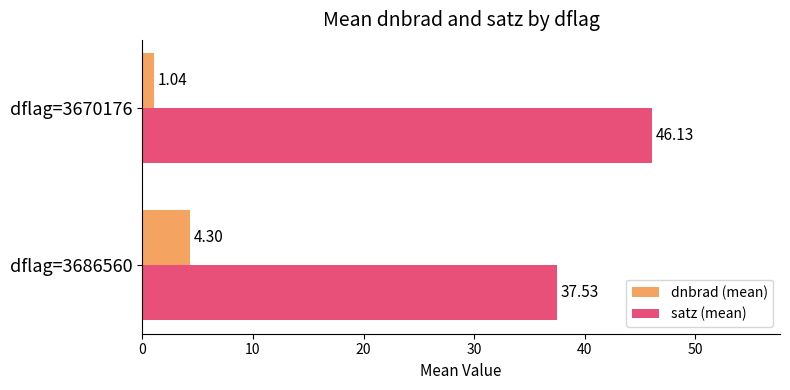

How many data points does each series have?

2